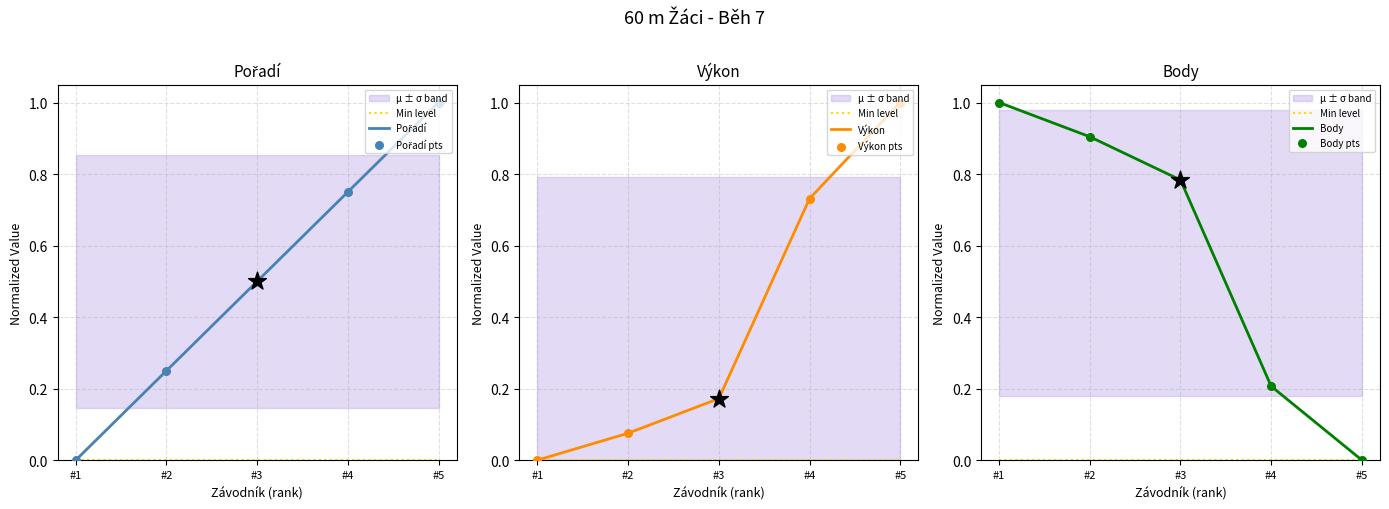

Is the value of Výkon at #2 greater than the value of Pořadí at #5?

No